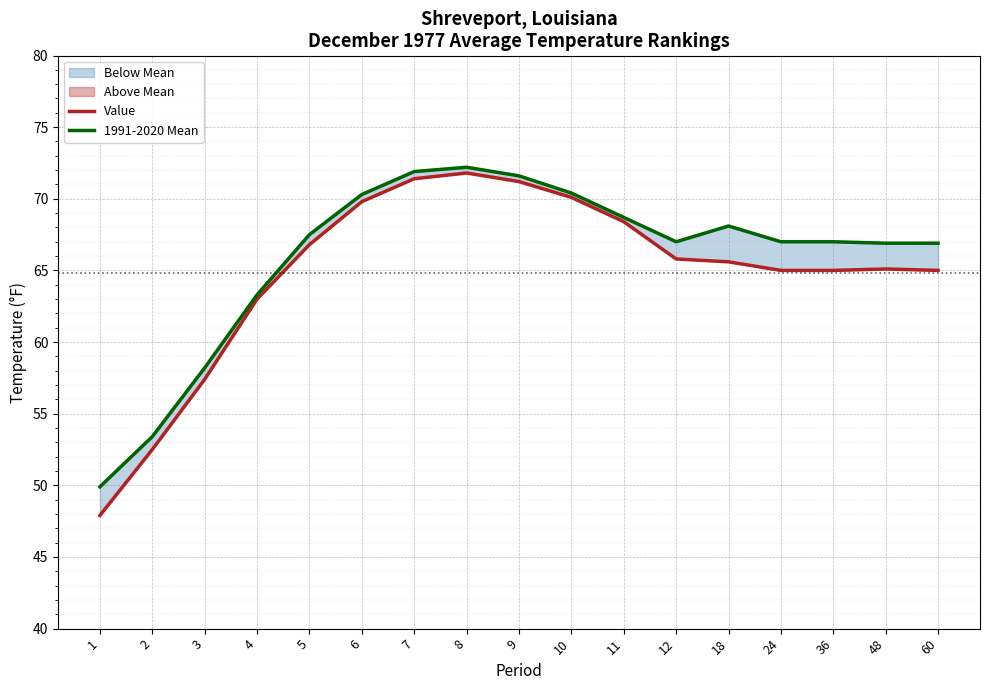

At how many categories does at least one series exceed 63?

14